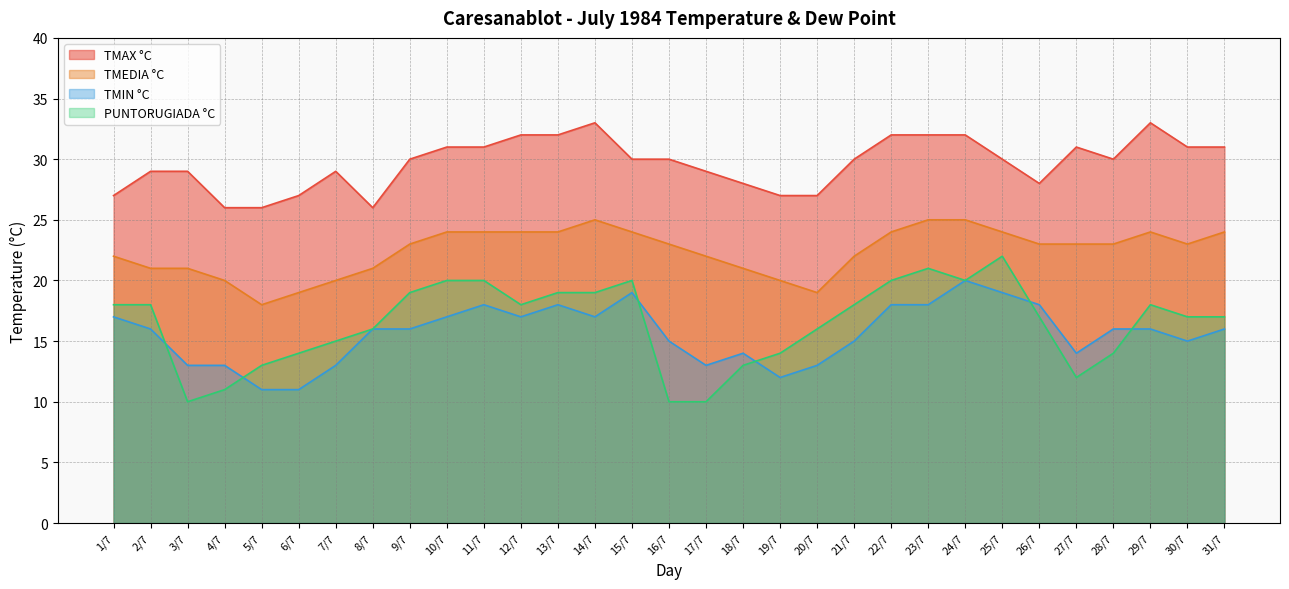

What is the difference between the maximum and minimum values in the TMAX °C series?

7